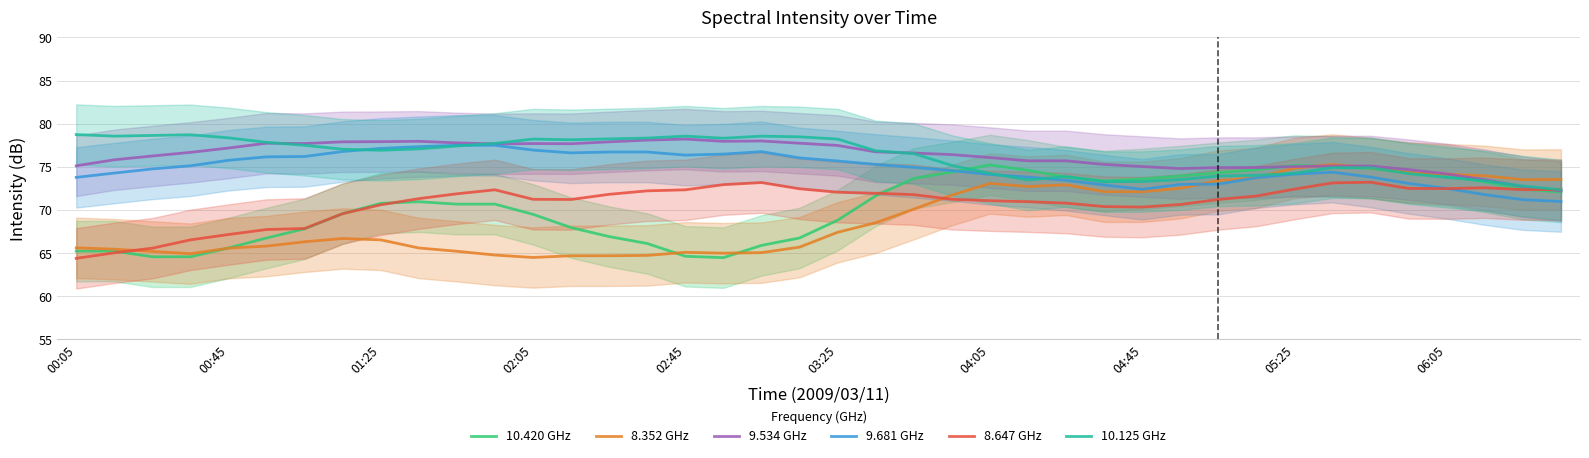

Is it true that 10.420 GHz equals 70.8 at 01:25?

True